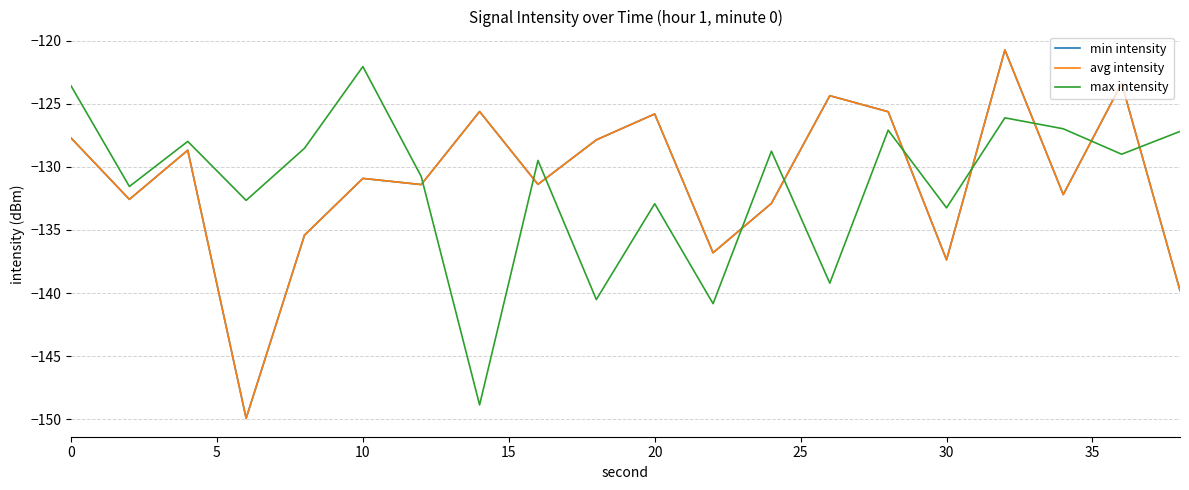

Does the chart display data point markers on the line(s)?

No